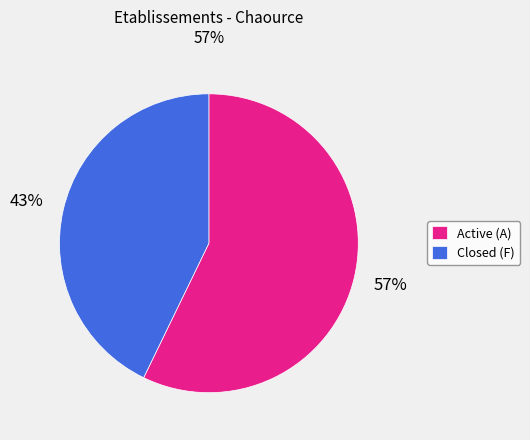

To the nearest percent, what is the average slice percentage?

50%